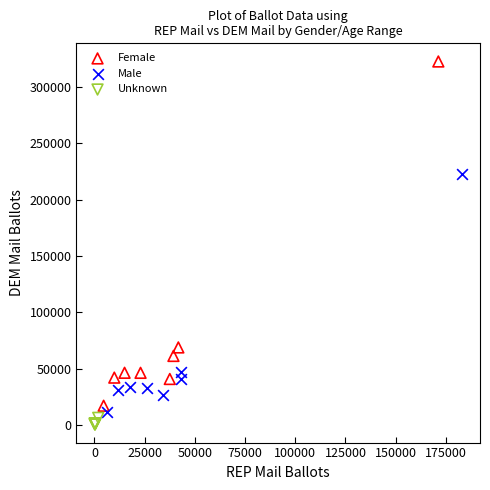

Which series contains the lowest Y value?

Unknown